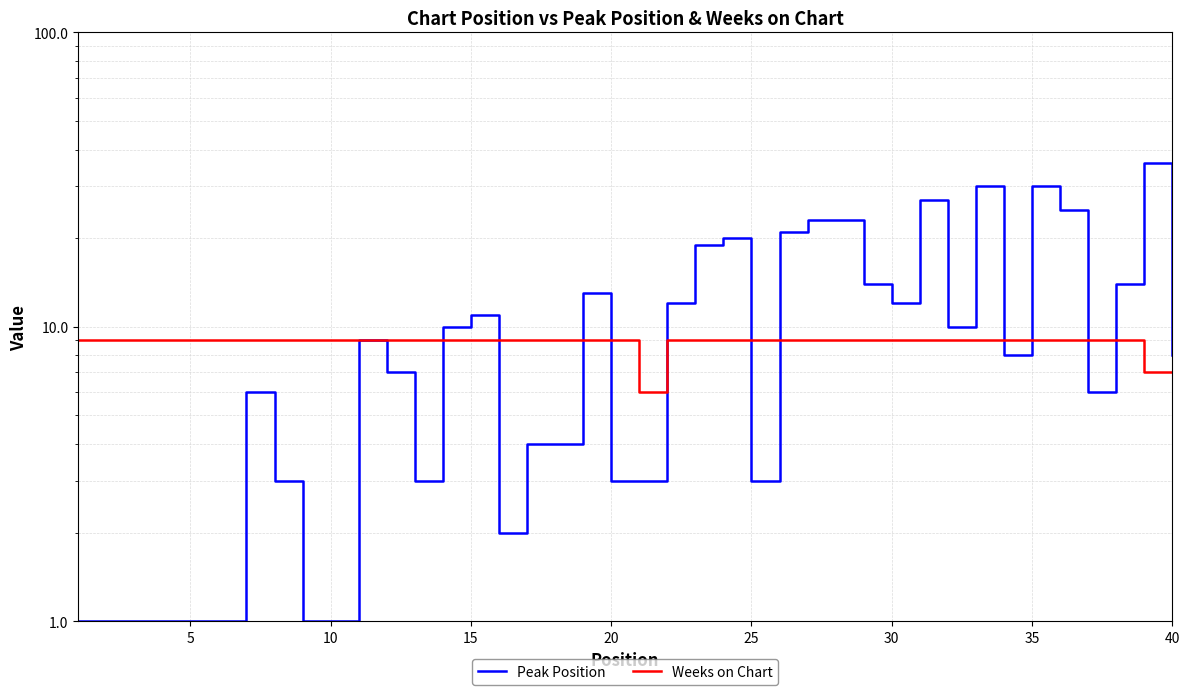

What is the difference between the second highest and second lowest values in the Weeks on Chart series?

2